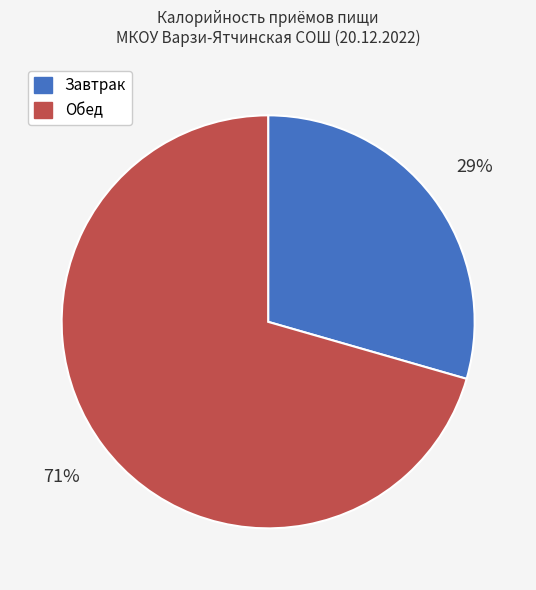

Rank the categories by value from lowest to highest.

Завтрак, Обед